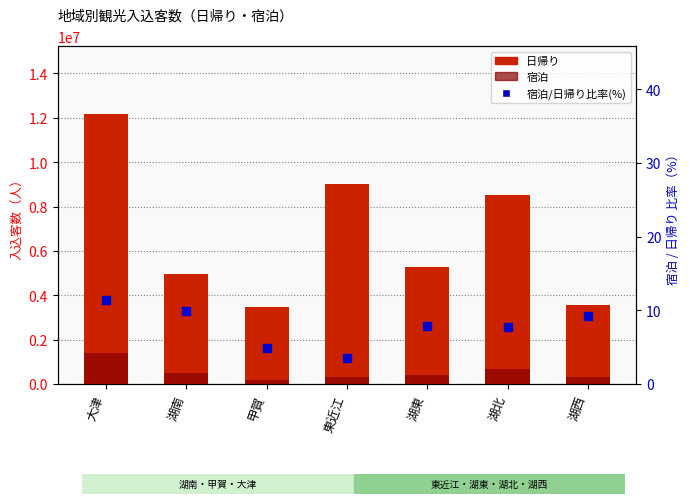

Is the value of 宿泊/日帰り比率(%) at 甲賀 greater than the value of 宿泊 at 湖西?

No